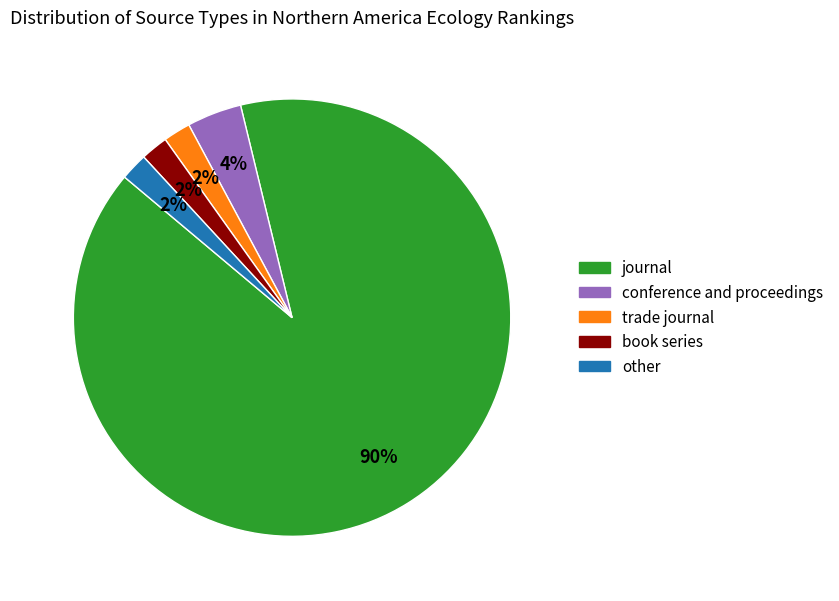

Is journal the majority of the pie?

Yes